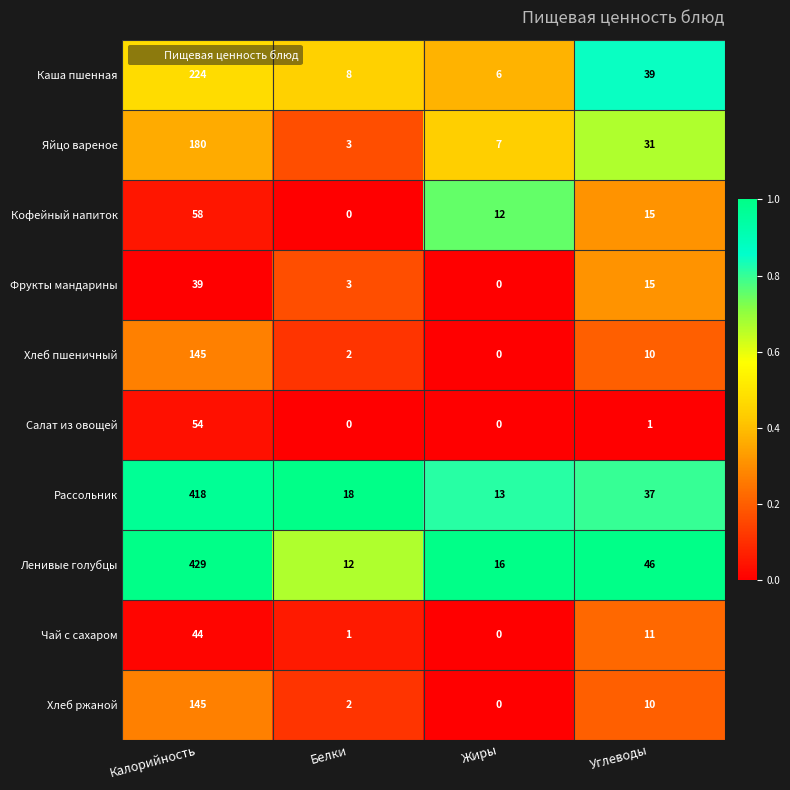

What is the sum of all Каша пшенная values?

277